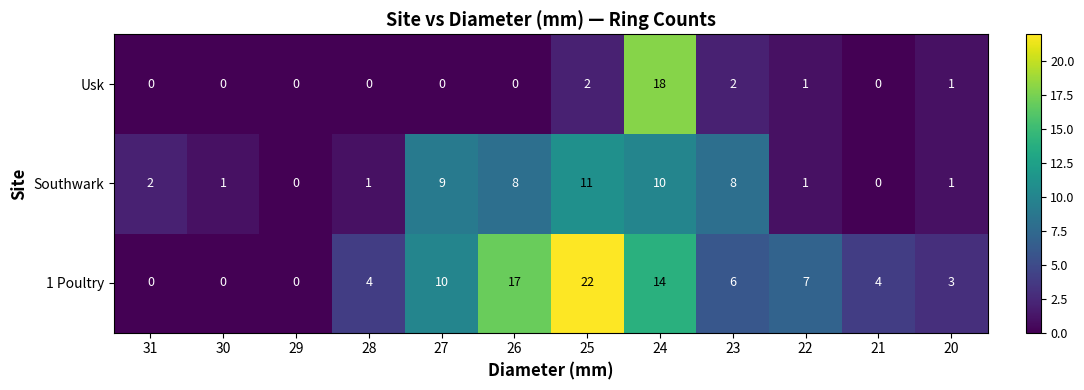

Which series has the largest range (max minus min)?

1 Poultry